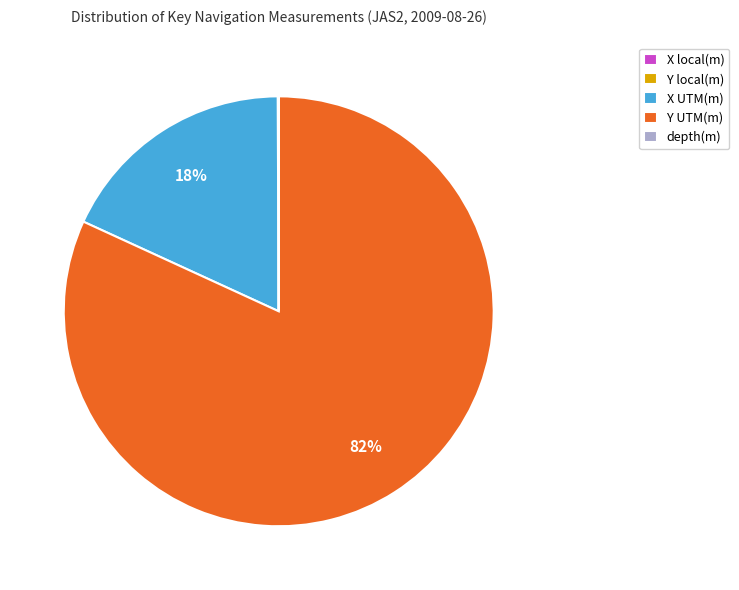

The Y UTM(m) slice represents 82% of the pie. True or false?

True